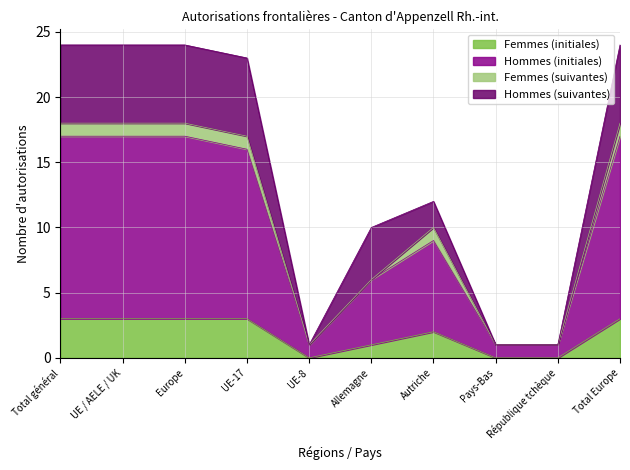

What position from the left is Autriche?

7